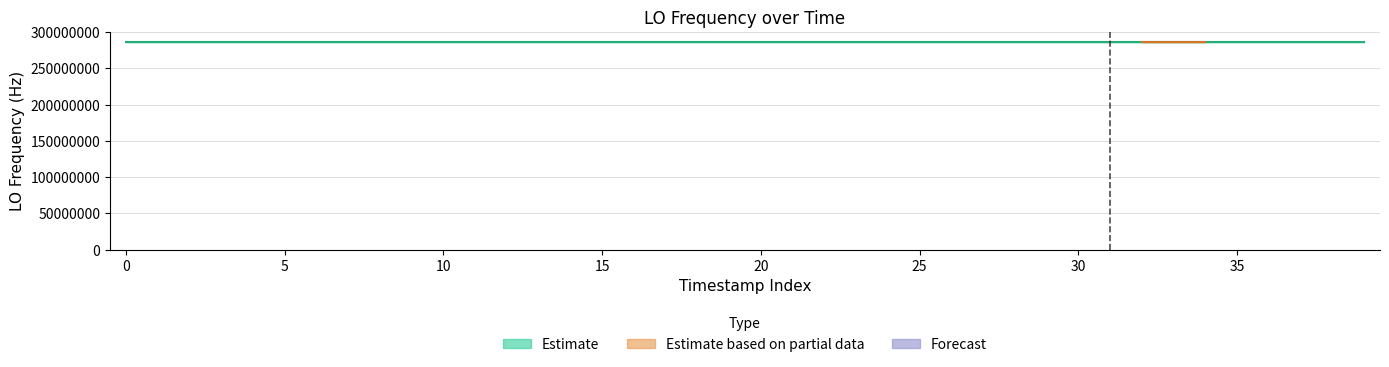

How many values exceed 0?

38